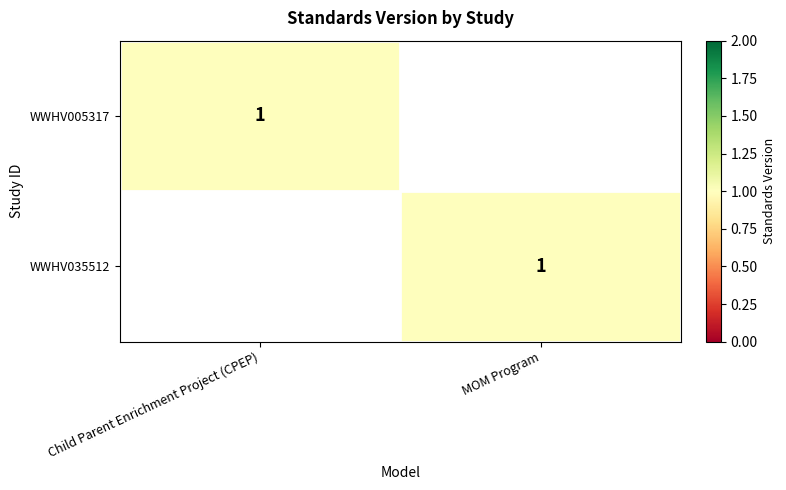

The WWHV035512 series shows 1 at MOM Program. True or false?

True